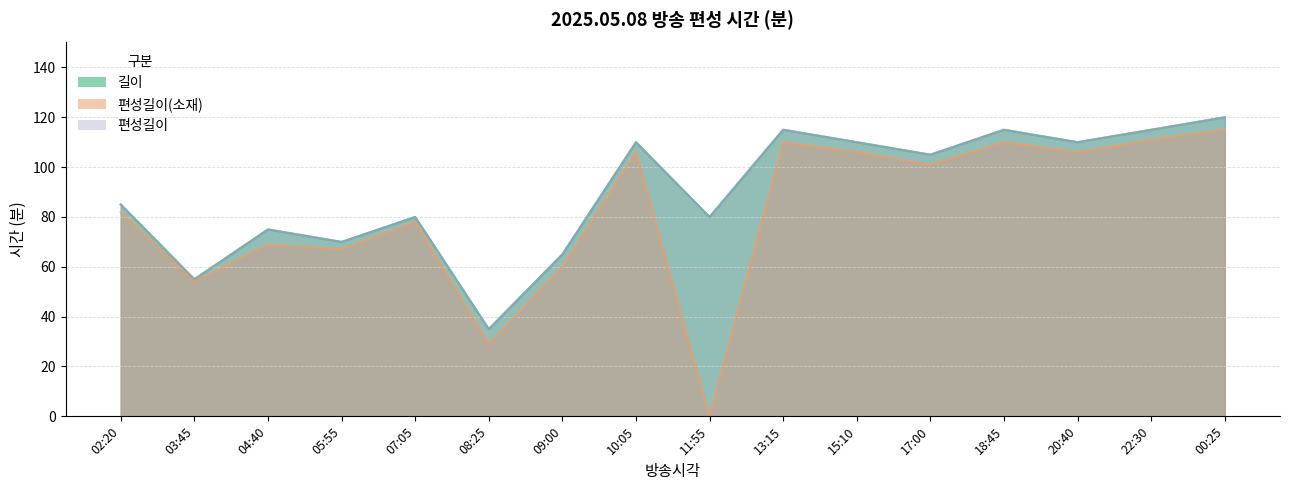

Where is the first local minimum for 편성길이?

03:45